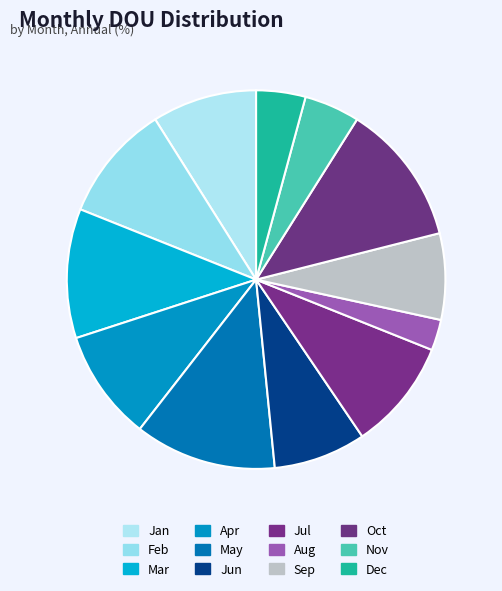

How many segments does this pie chart have?

12